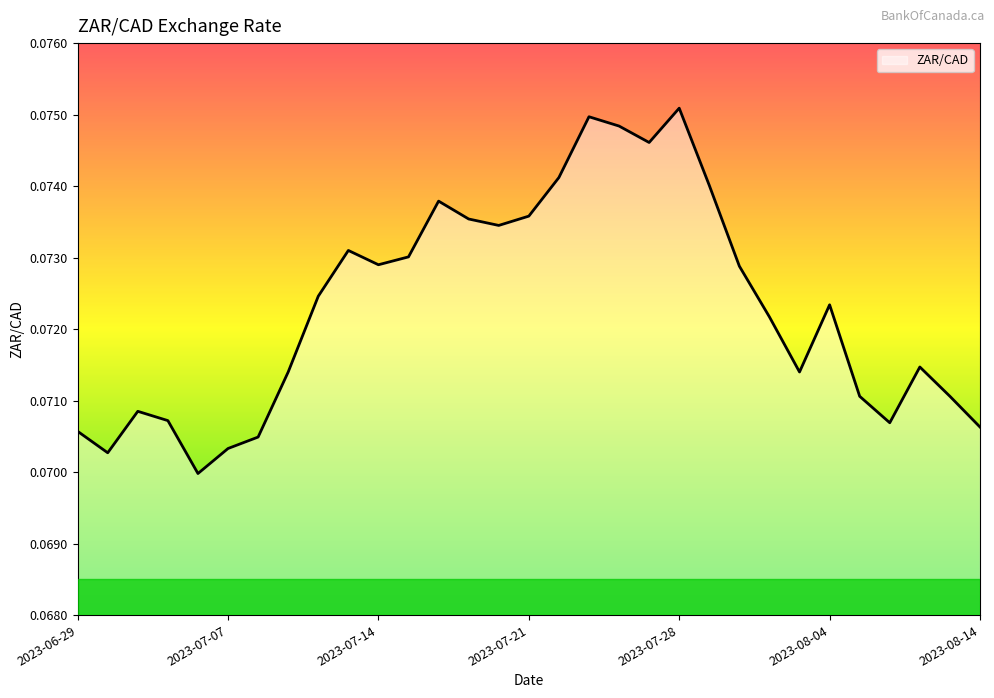

How many lines are shown in the chart?

1